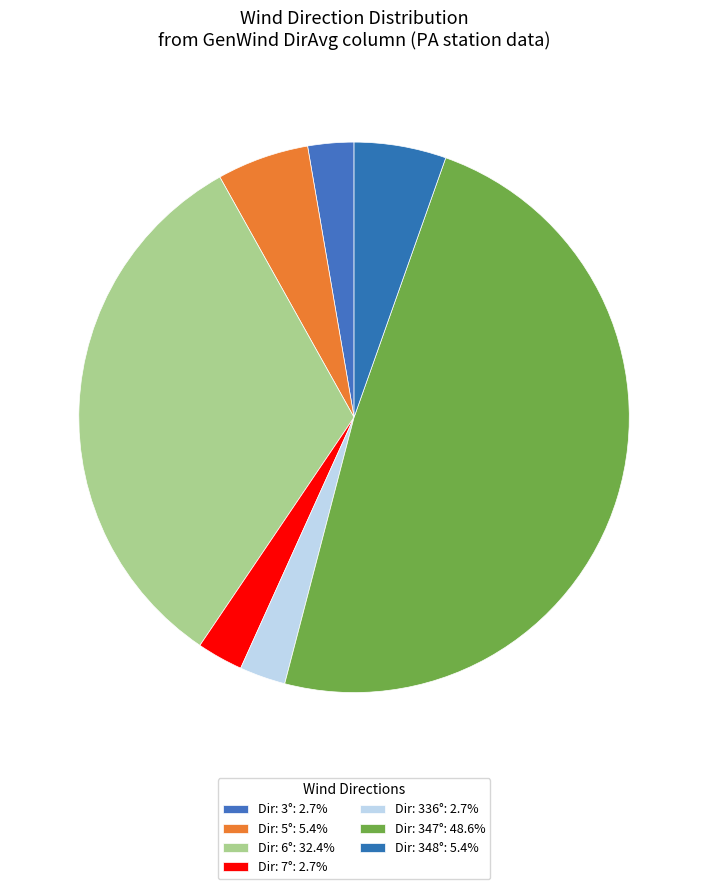

Is there any slice that represents more than half of the pie?

No